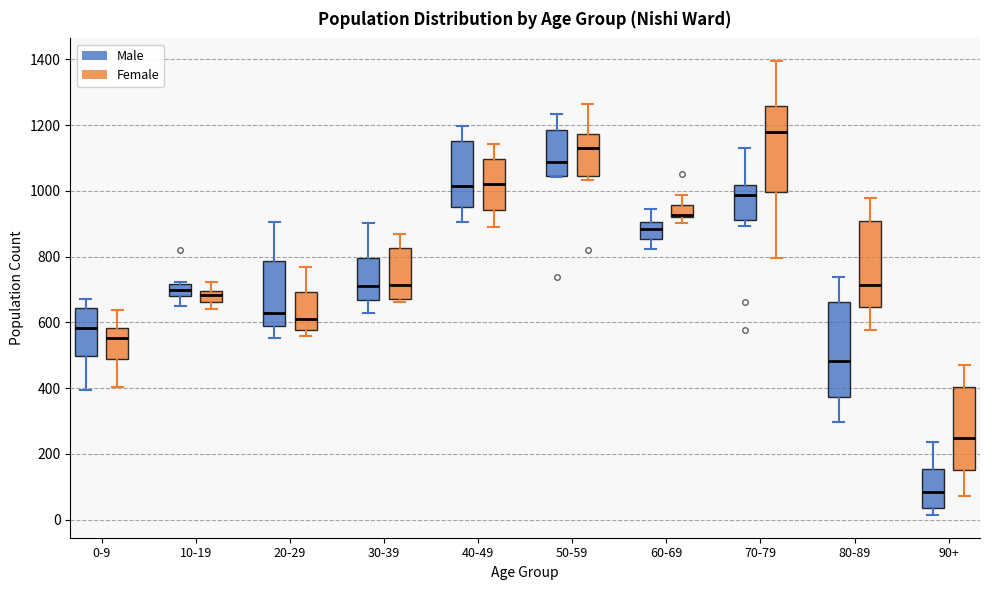

Reading left to right, transcribe this box plot: for each box, give where its median line is, the range the box spans, and where its two whiskers end, as read against the y-axis. The values are not printed on the chart, so give them approximately, as read against the axis.

0-9 (Male): median 580, box 500 to 640, whiskers 400 to 680
0-9 (Female): median 560, box 480 to 580, whiskers 400 to 640
10-19 (Male): median 700, box 680 to 720, whiskers 660 to 720 (just above the box's upper edge)
10-19 (Female): median 680, box 660 to 700, whiskers 640 to 720
20-29 (Male): median 620, box 580 to 780, whiskers 560 to 900
20-29 (Female): median 620, box 580 to 700, whiskers 560 to 780
30-39 (Male): median 700, box 660 to 800, whiskers 620 to 900
30-39 (Female): median 720, box 680 to 820, whiskers 660 to 880
40-49 (Male): median 1020, box 960 to 1160, whiskers 900 to 1200
40-49 (Female): median 1020, box 940 to 1100, whiskers 880 to 1140
50-59 (Male): median 1080, box 1040 to 1180, whiskers 1040 to 1240
50-59 (Female): median 1140, box 1040 to 1180, whiskers 1040 (just below the box's lower edge) to 1260
60-69 (Male): median 880, box 860 to 900, whiskers 820 to 940
60-69 (Female): median 920 (drawn on the box's lower edge), box 920 to 960, whiskers 900 to 980
70-79 (Male): median 980, box 920 to 1020, whiskers 900 to 1140
70-79 (Female): median 1180, box 1000 to 1260, whiskers 800 to 1400
80-89 (Male): median 480, box 380 to 660, whiskers 300 to 740
80-89 (Female): median 720, box 640 to 900, whiskers 580 to 980
90+ (Male): median 80, box 40 to 160, whiskers 20 to 240
90+ (Female): median 240, box 160 to 400, whiskers 80 to 460